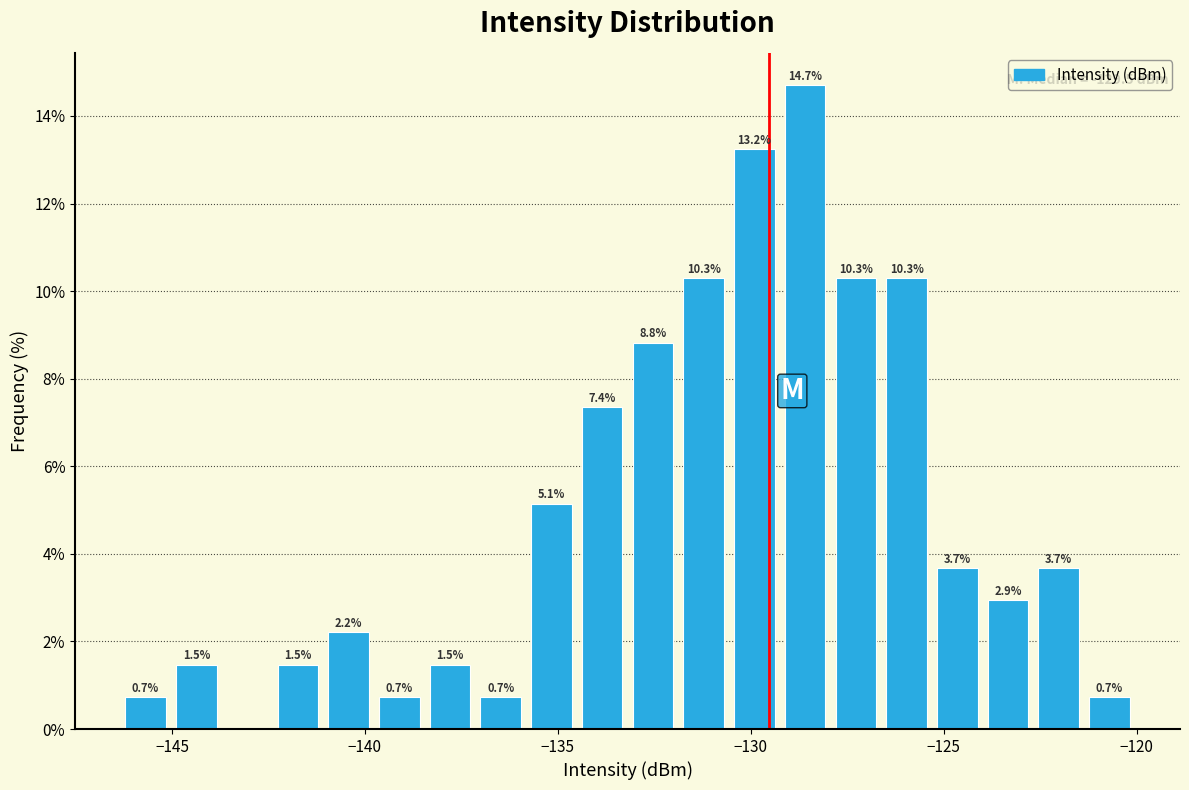

Read against the x-axis, roughly where is the centre of the tallest bar?

-128.5